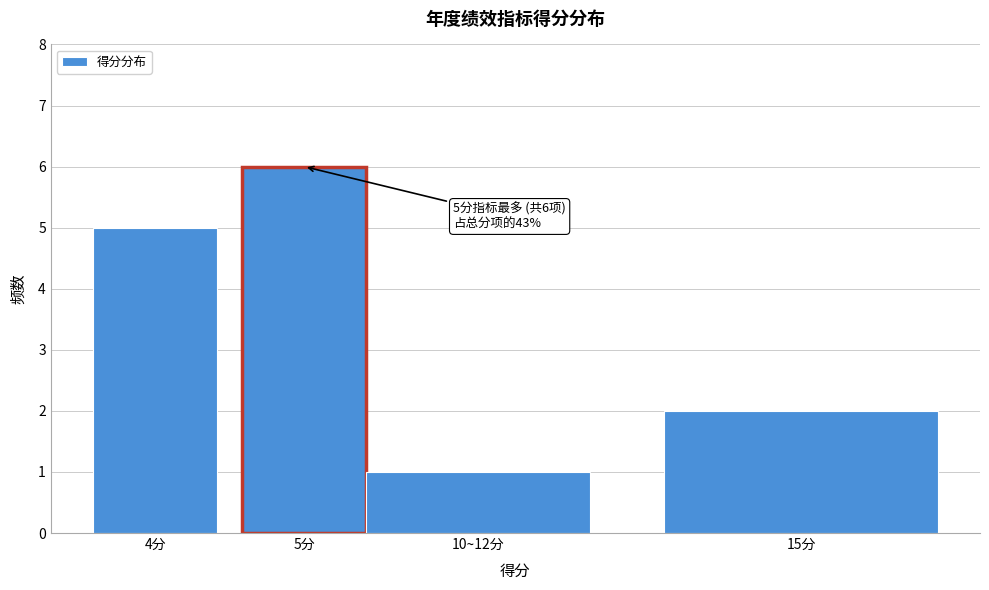

Reading right to left, what are all the values shown in this chart?

2	1	6	5